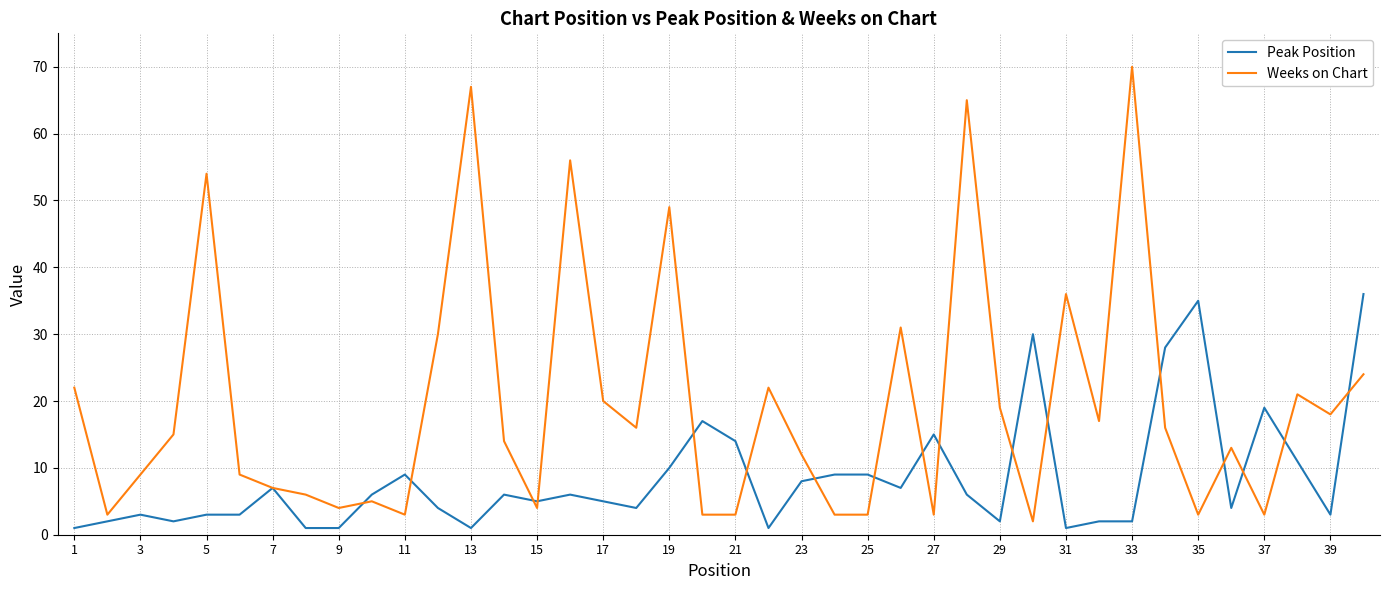

Which series has the largest range (max minus min)?

Weeks on Chart